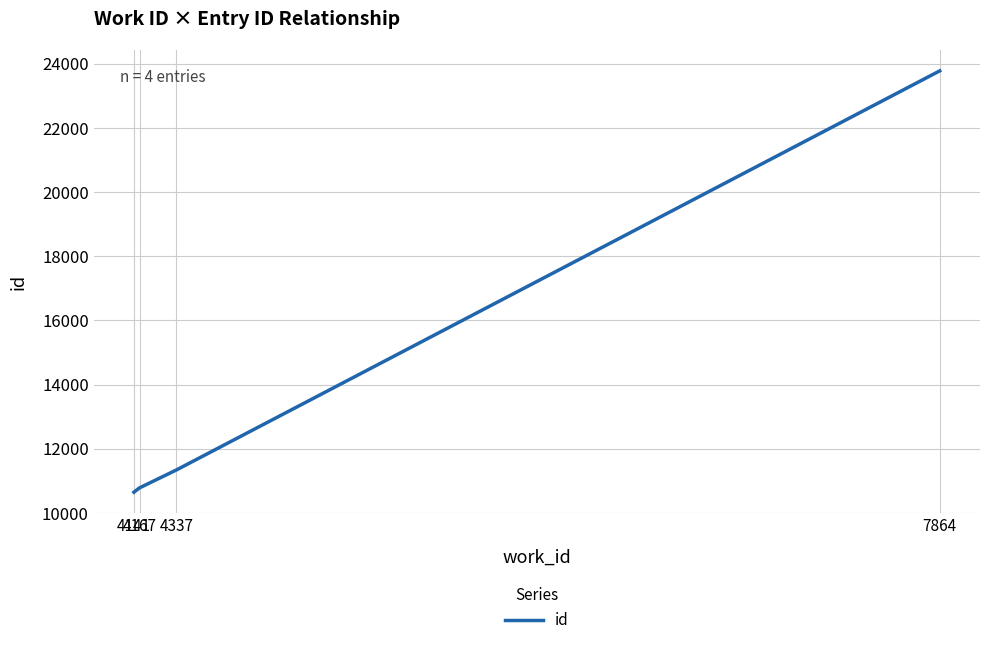

What is the difference between the maximum and minimum values?

13132